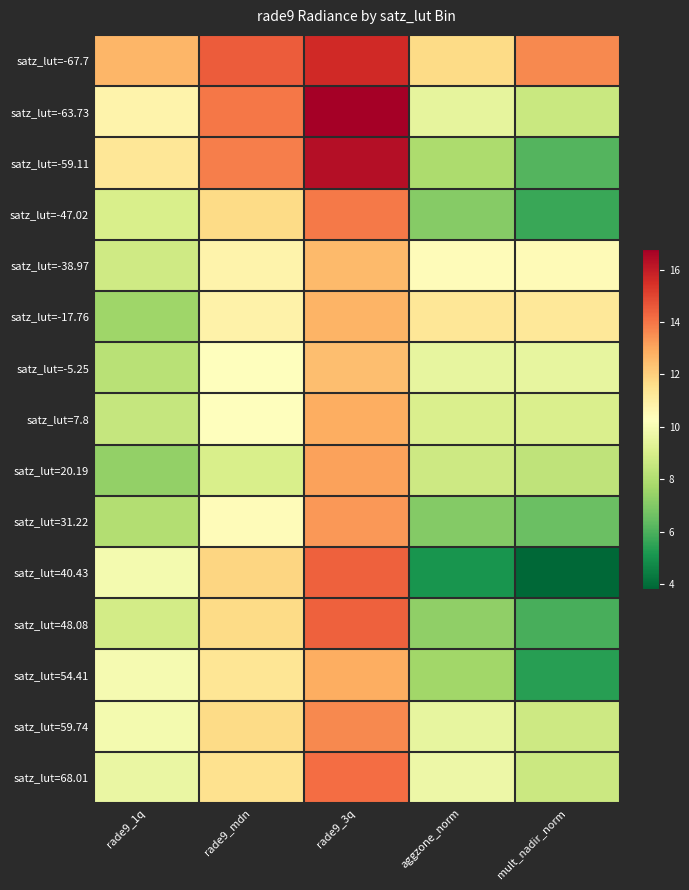

What is the total value across all series at mult_nadir_norm?

121.8